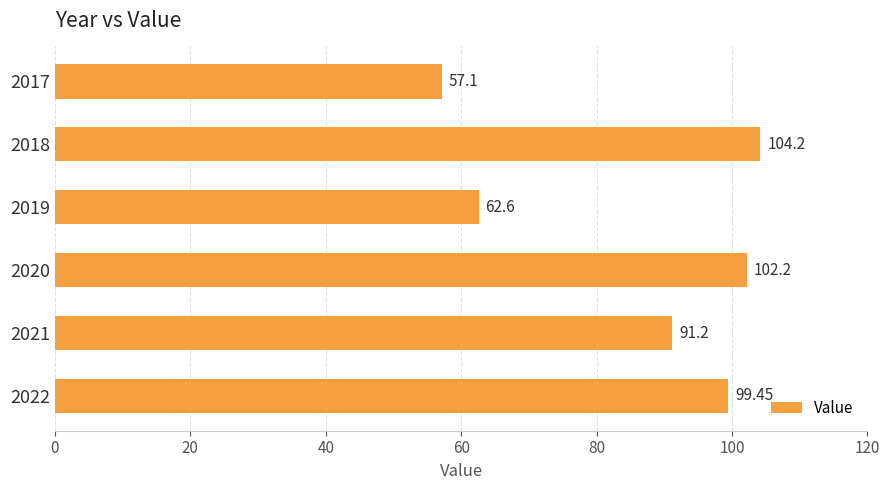

What is the change in value from 2020 to 2017?

-45.1